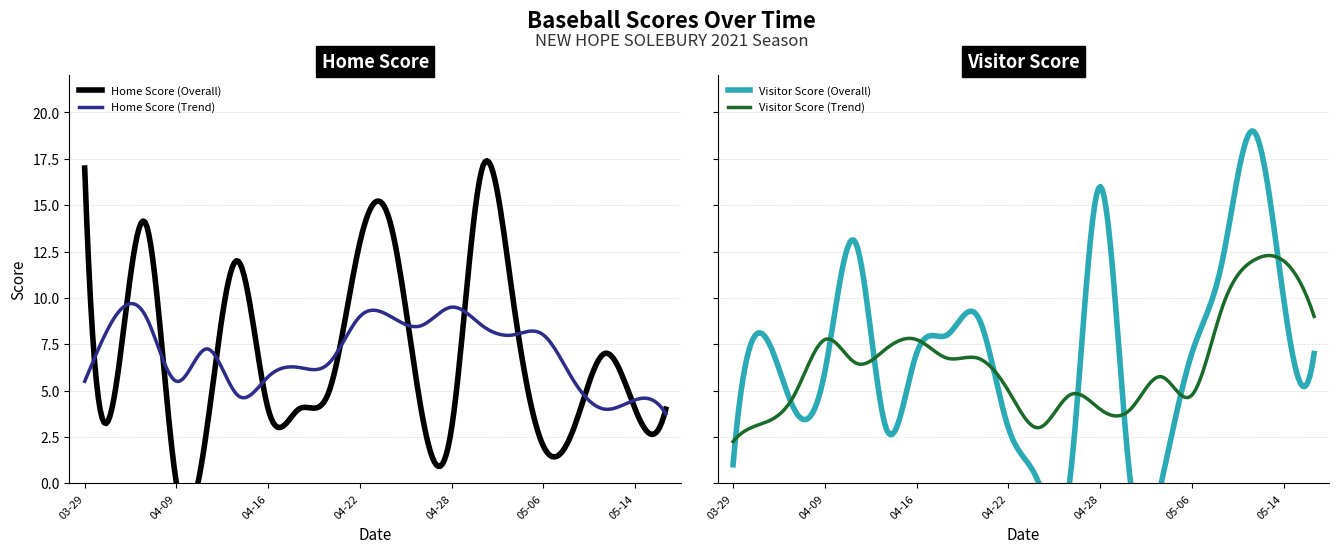

The value of Home Score at 2021-05-12 is 2. True or false?

False